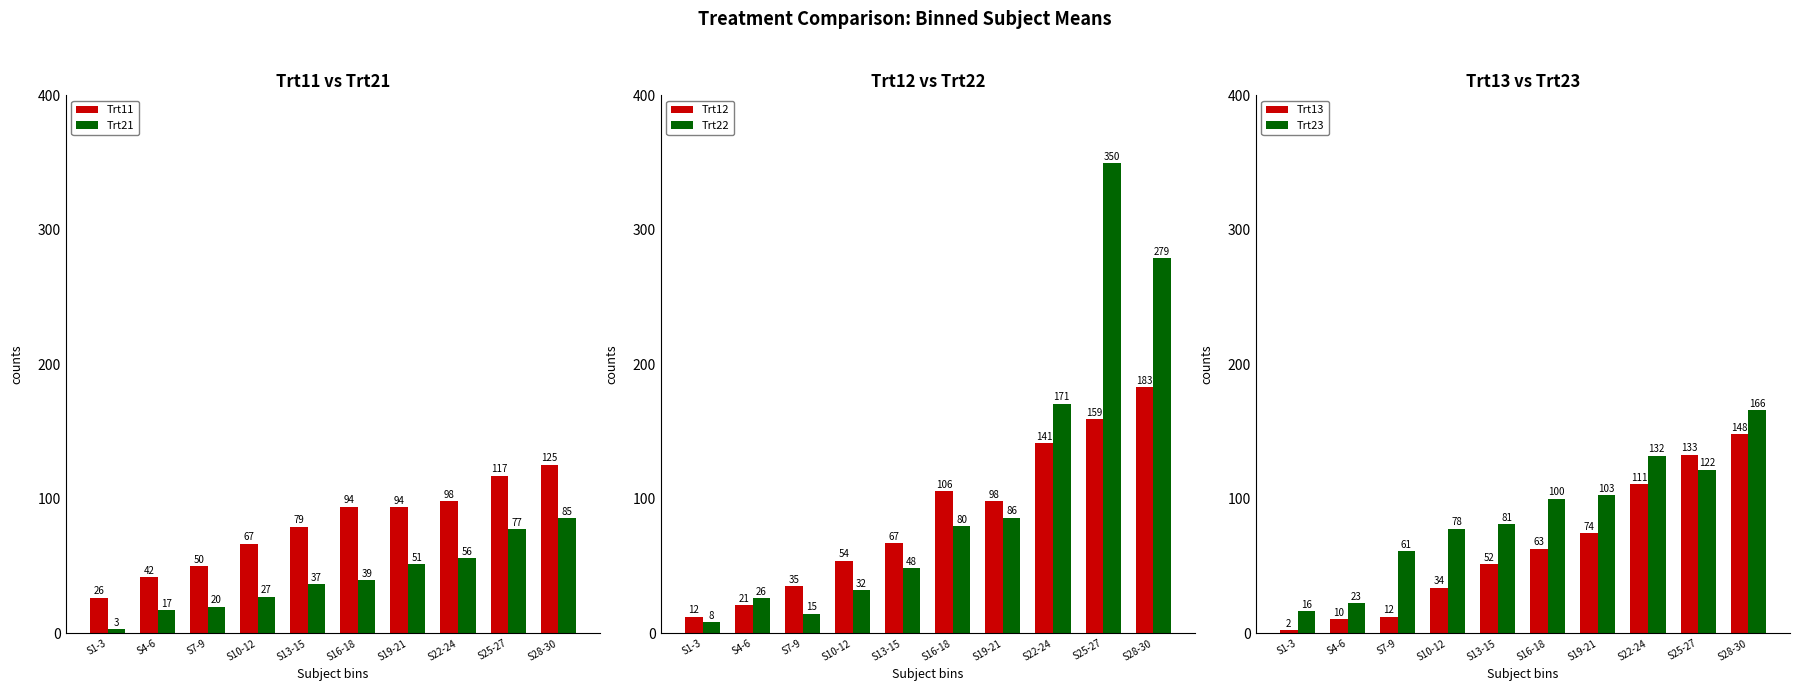

The value of Trt22 at S1-3 is 5.4. True or false?

False